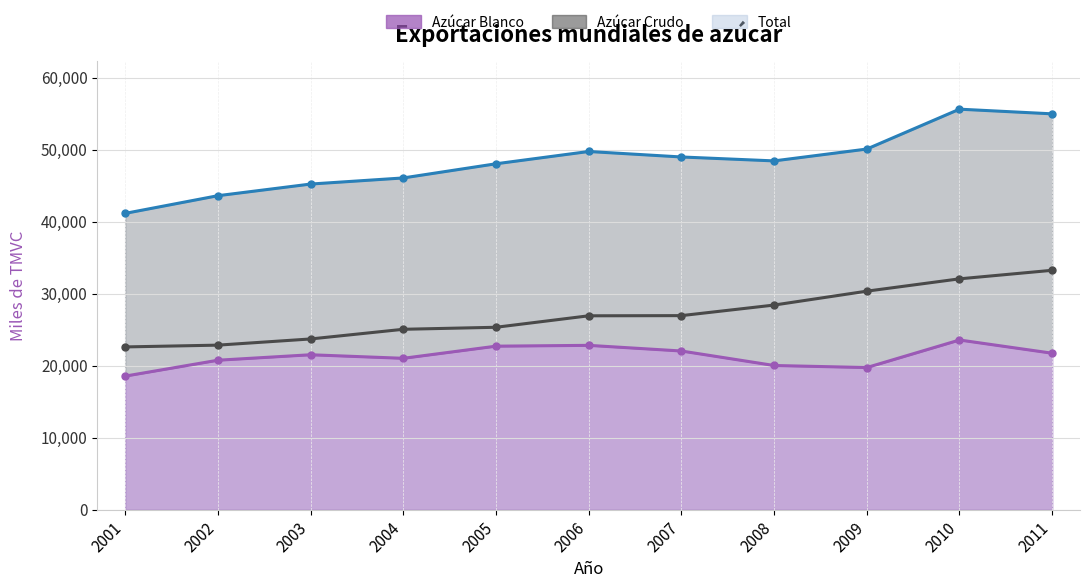

True or false: Azúcar Crudo and Total intersect in this chart.

False